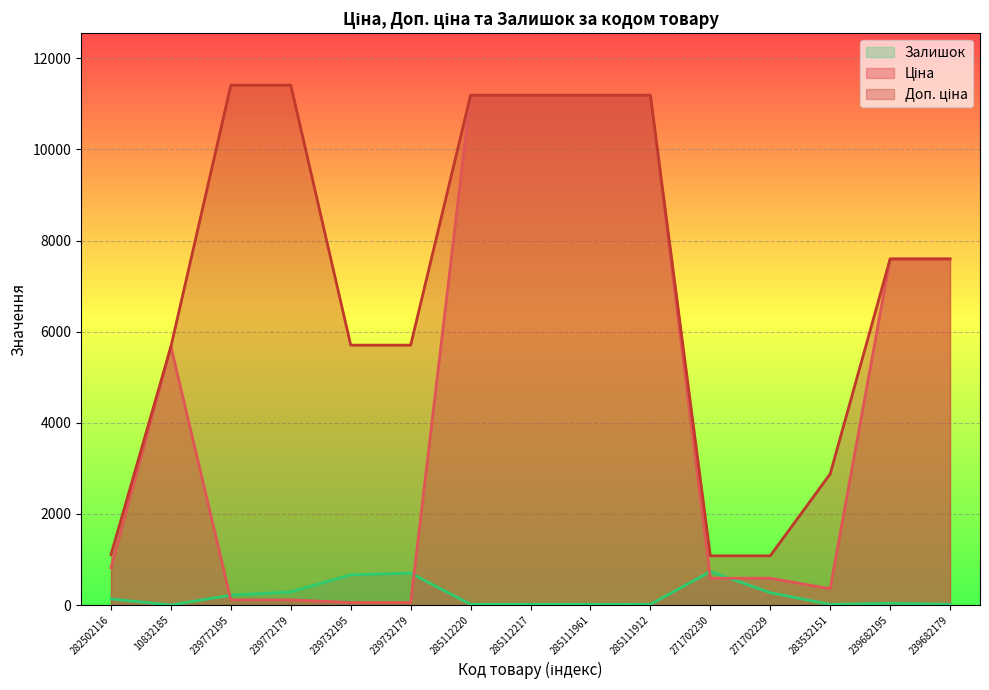

In Ціна, how many points are higher than both neighbors (excluding endpoints)?

1